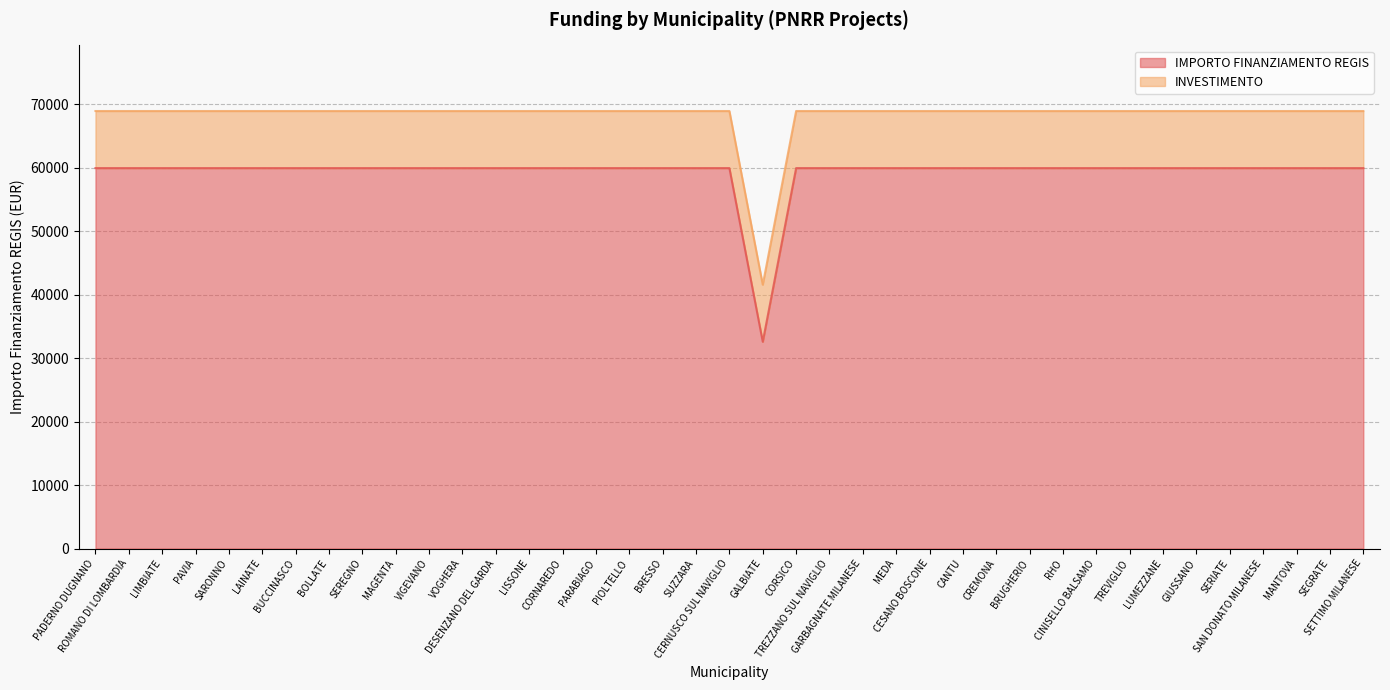

At which category does the chart reach its peak across all series?

PADERNO DUGNANO